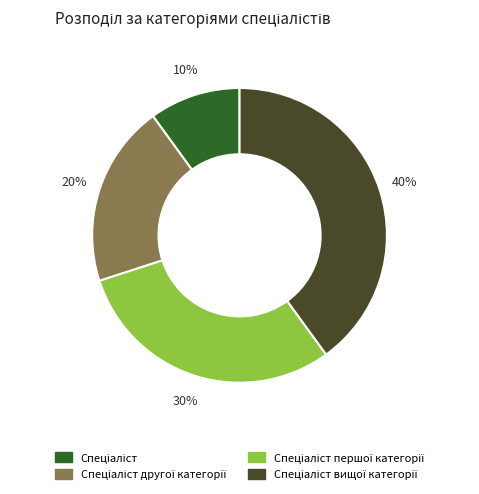

To the nearest percent, what is the average slice percentage?

25%